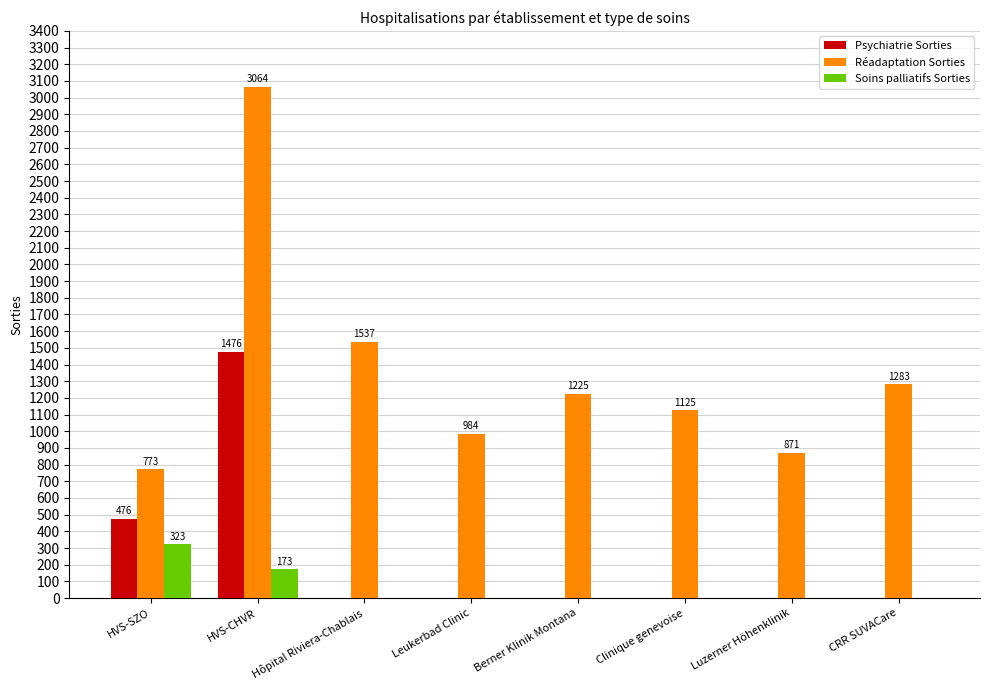

How many groups of bars are there?

8